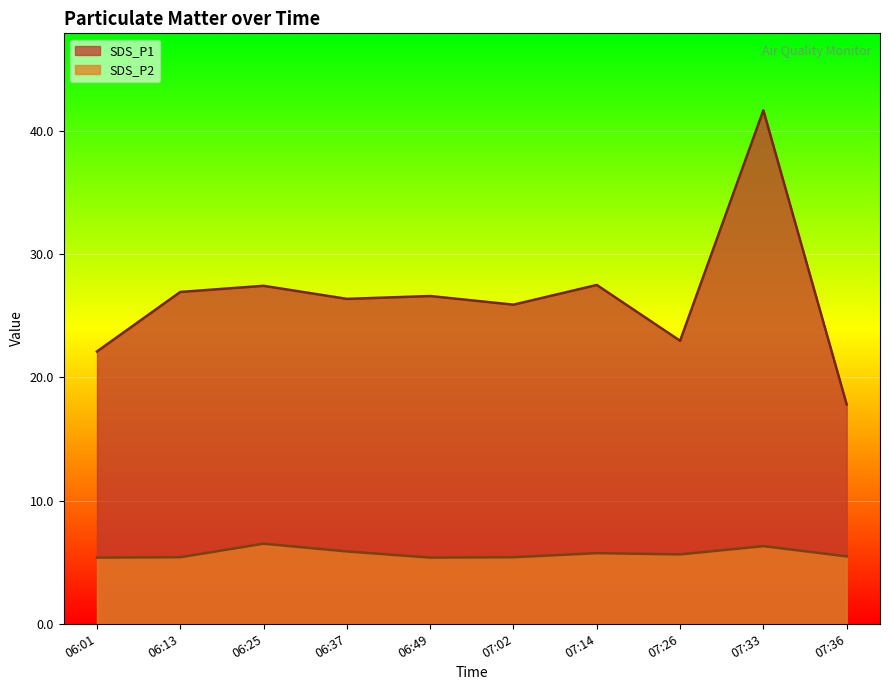

What is the label of the 4th point from the left?

06:37